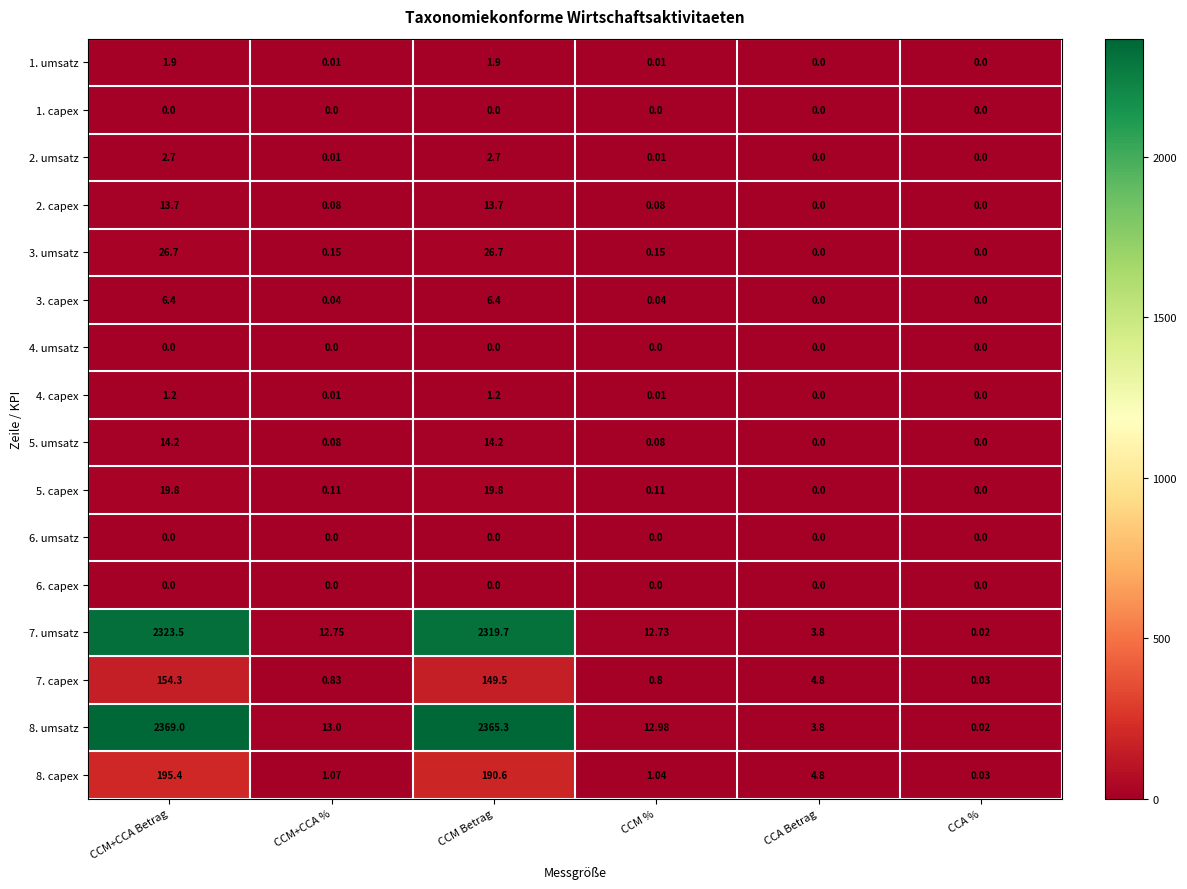

At which category is the sum across all series the highest?

CCM+CCA Betrag